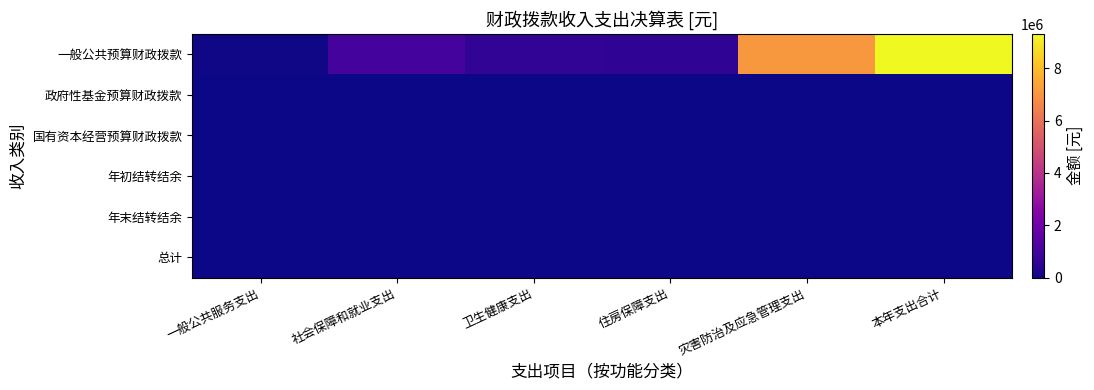

List the series in order of their peak value, highest first.

一般公共预算财政拨款, 政府性基金预算财政拨款, 国有资本经营预算财政拨款, 年初结转结余, 年末结转结余, 总计